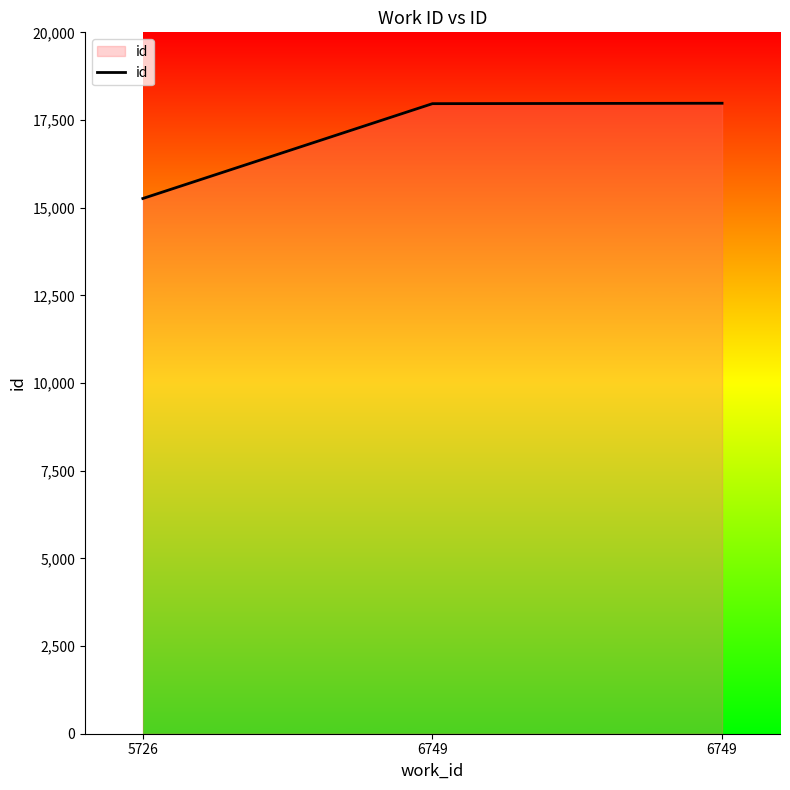

Count the number of categories in the chart.

3